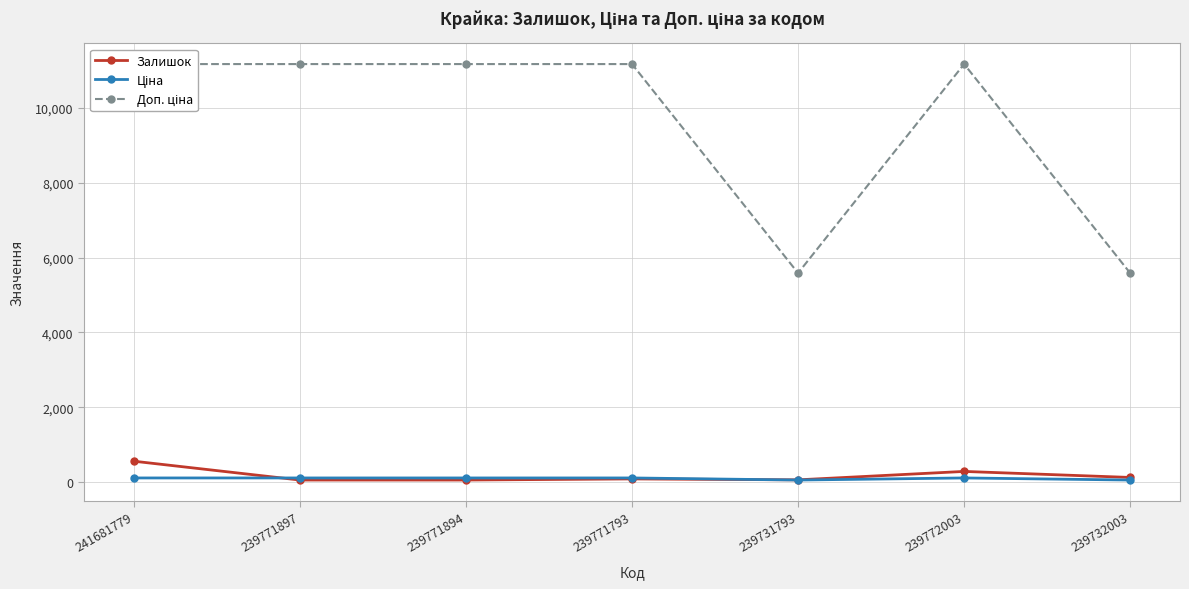

How many lines are shown in the chart?

3